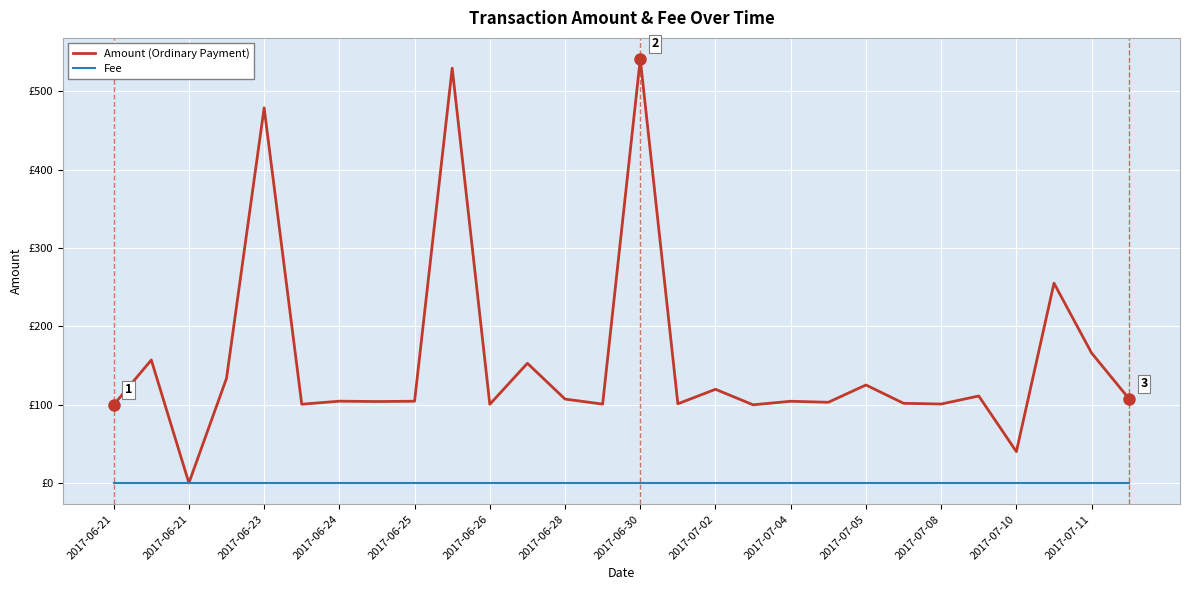

What are all the series names shown in the legend?

Amount (Ordinary Payment), Fee